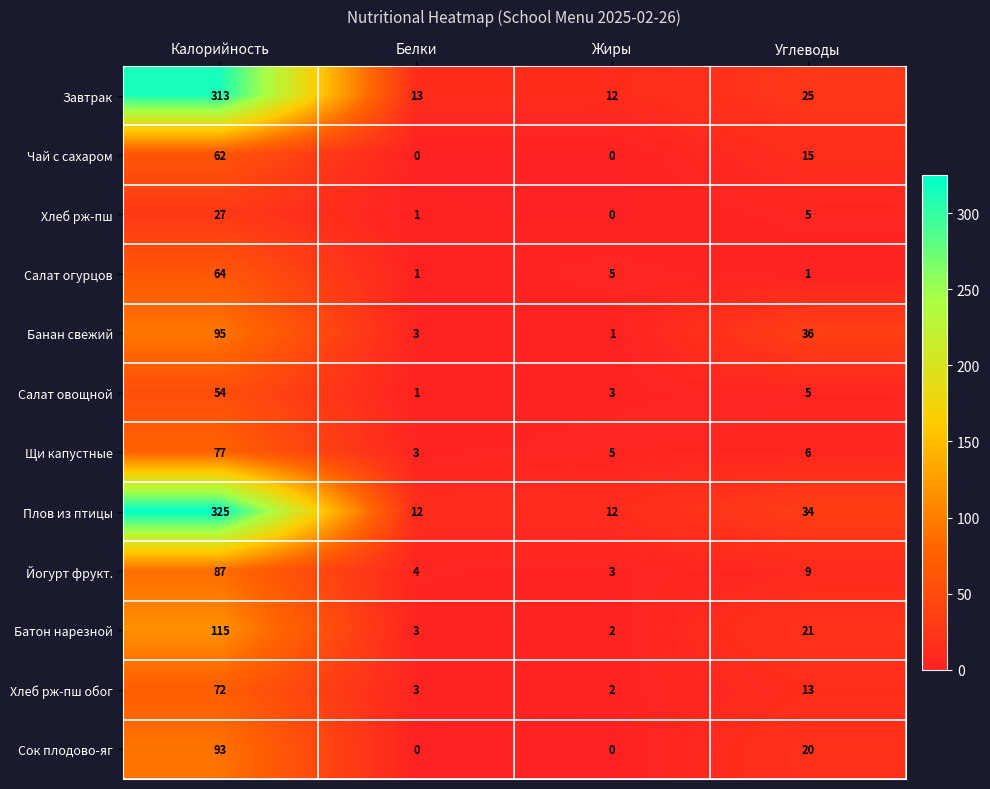

Rank the categories by Салат овощной value from lowest to highest.

Белки, Жиры, Углеводы, Калорийность